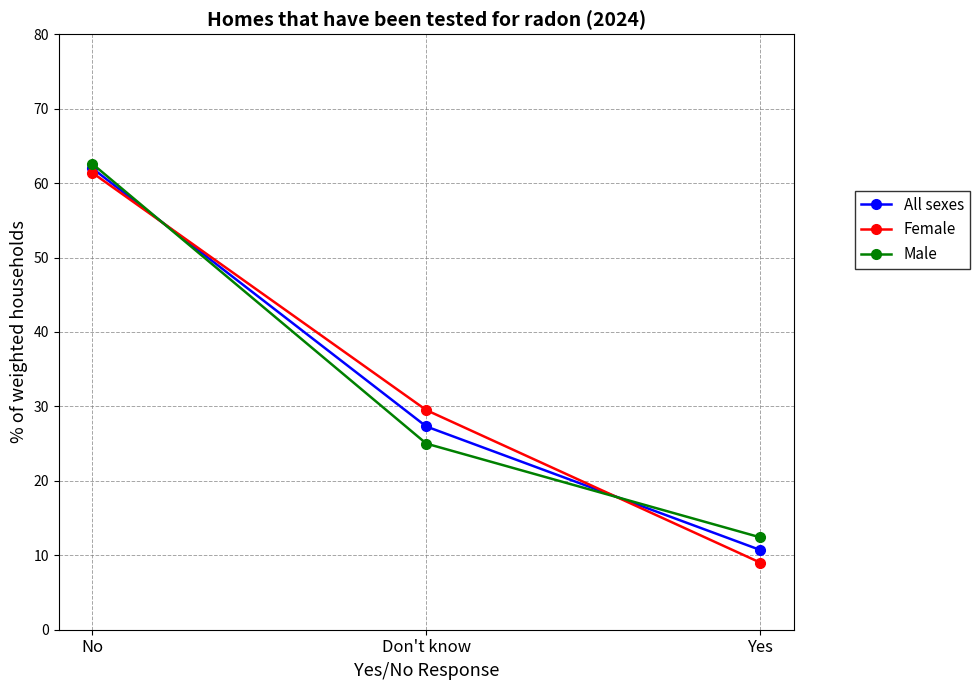

What is the difference between the Female values at No and Don't know?

31.9